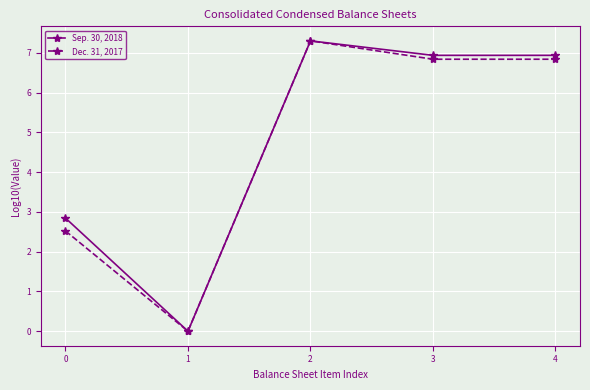

What is the value of the Dec. 31, 2017 point at the 4th from the left?

6.8